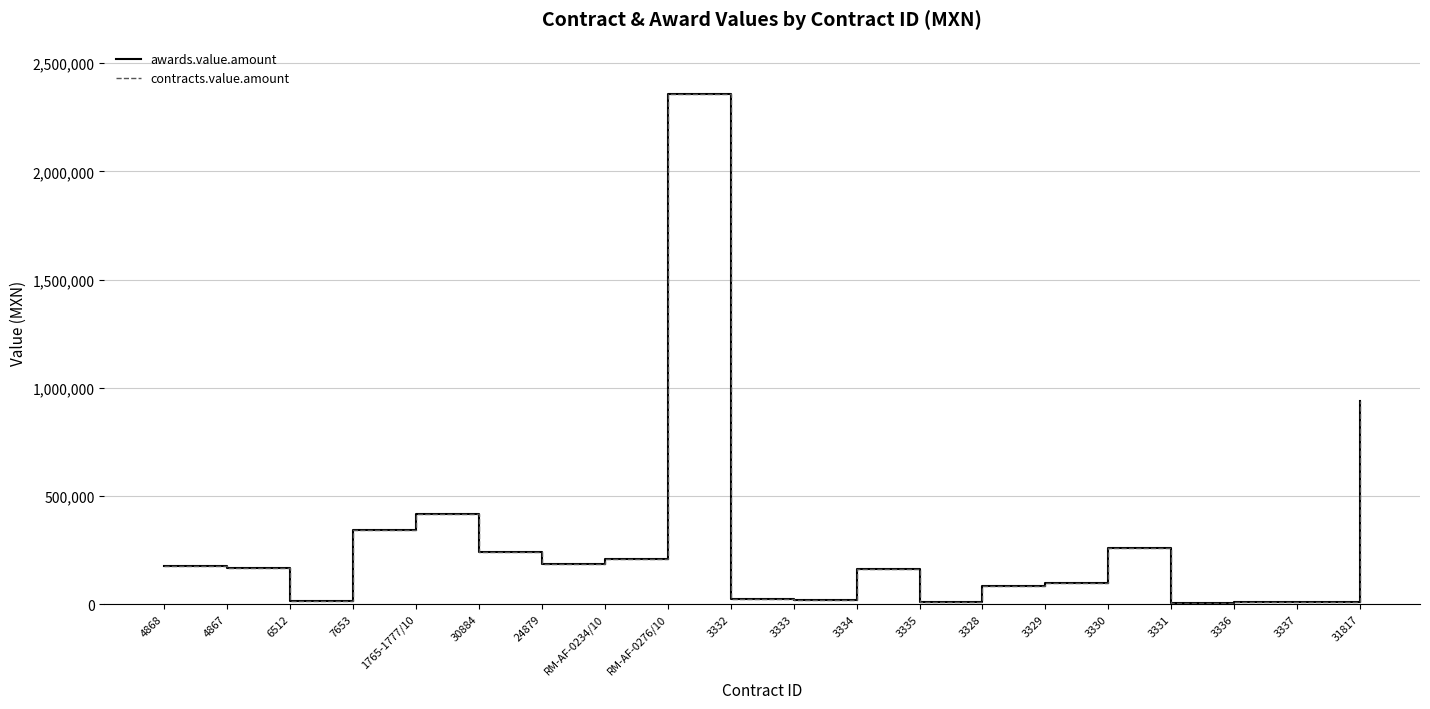

What is the sum of the contracts.value.amount values at 24879 and 1765-1777/10?

603286.4